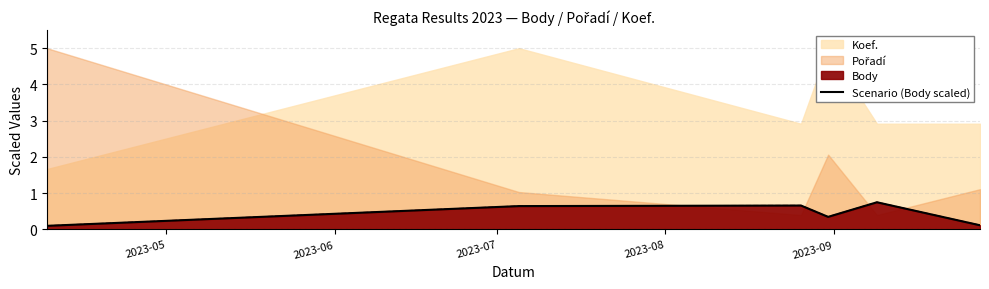

How many lines are shown in the chart?

1